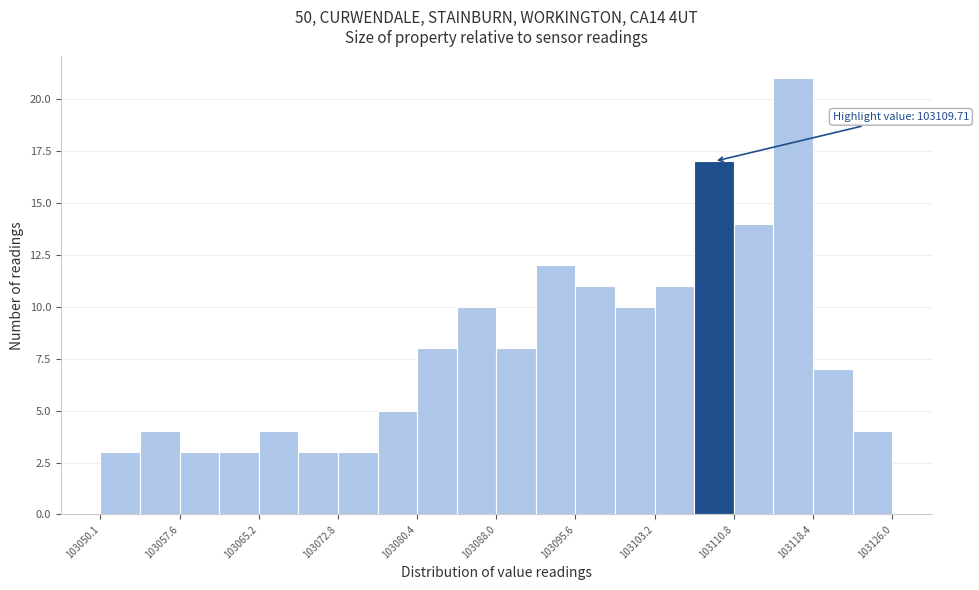

Read against the x-axis, roughly where is the centre of the tallest bar?

103116